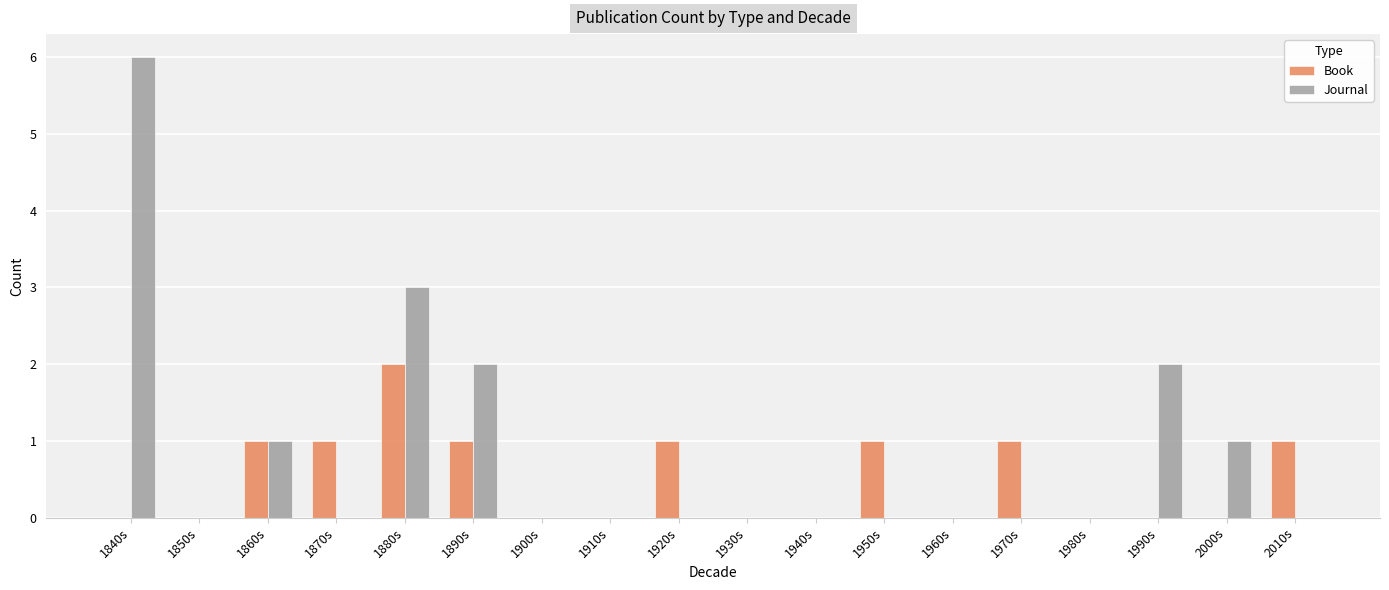

How many groups of bars are there?

18